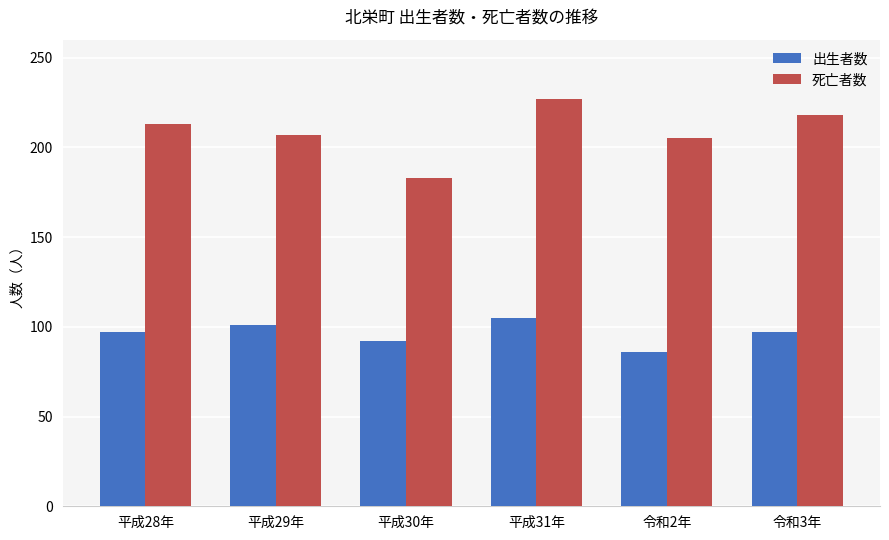

At how many categories does at least one series exceed 157?

6